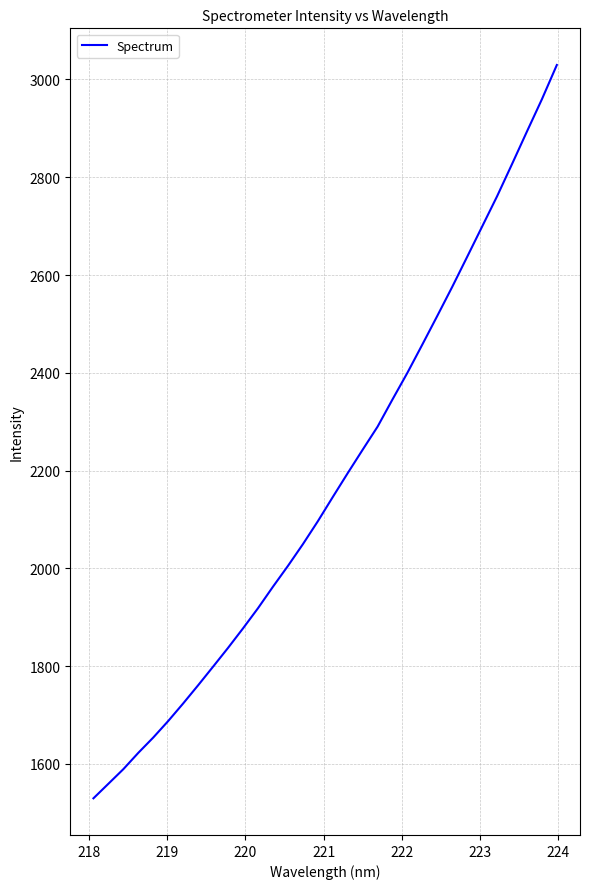

What is the smallest value displayed?

1529.8